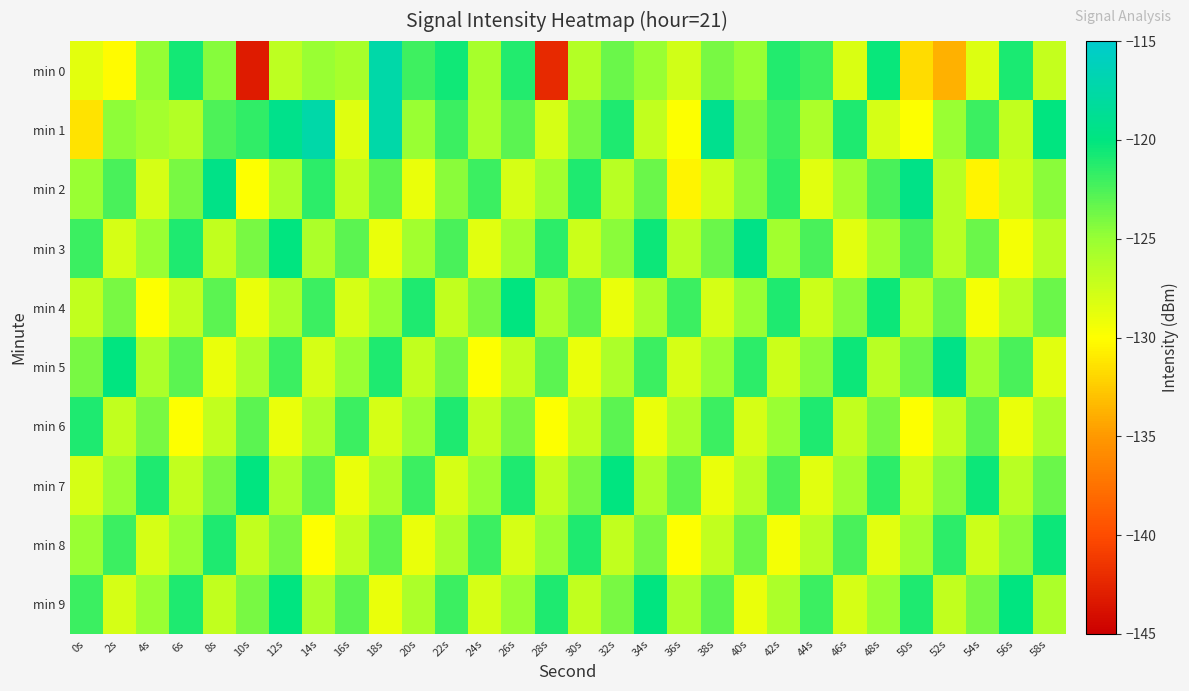

At 58s, list the series in order from smallest to largest.

min 5, min 0, min 3, min 6, min 9, min 2, min 4, min 7, min 8, min 1